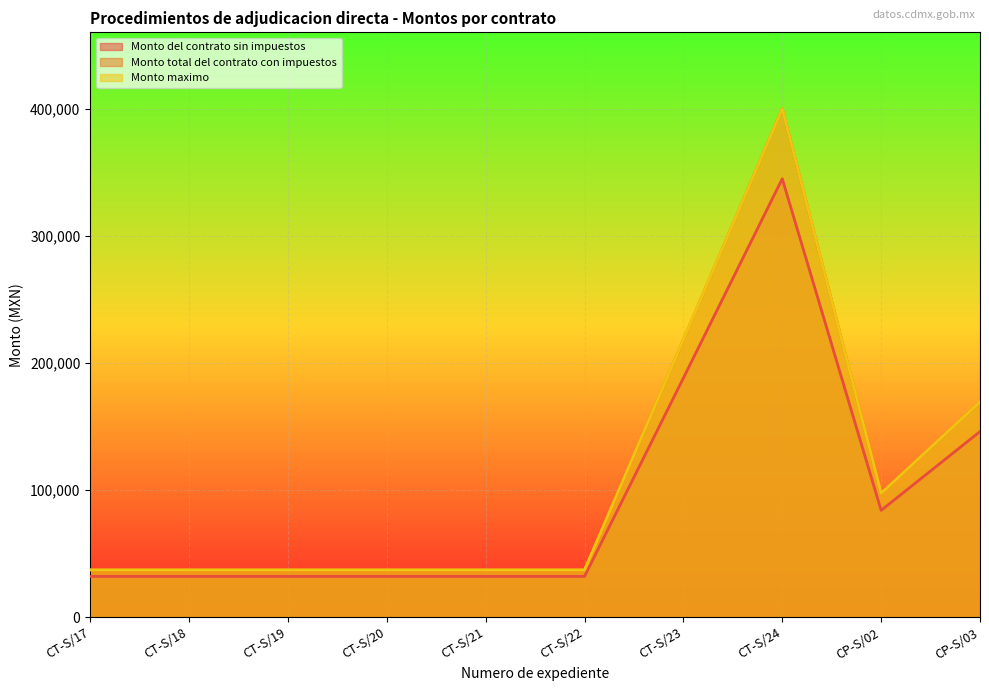

What is the difference between the highest and lowest values at CP-S/03?

23360.0